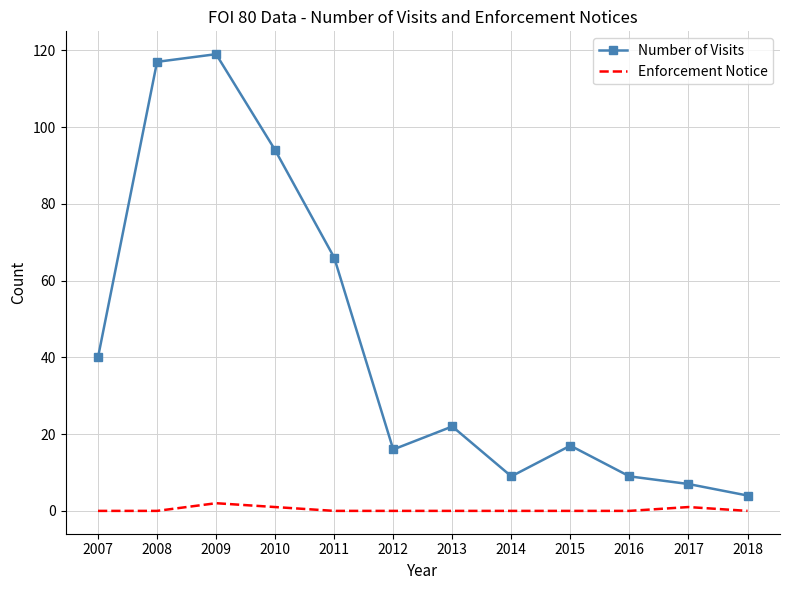

Reading left to right, what are all the values shown in this chart?

Number of Visits: 2007=40	2008=117	2009=119	2010=94	2011=66	2012=16	2013=22	2014=9	2015=17	2016=9	2017=7	2018=4
Enforcement Notice: 2007=0	2008=0	2009=2	2010=1	2011=0	2012=0	2013=0	2014=0	2015=0	2016=0	2017=1	2018=0